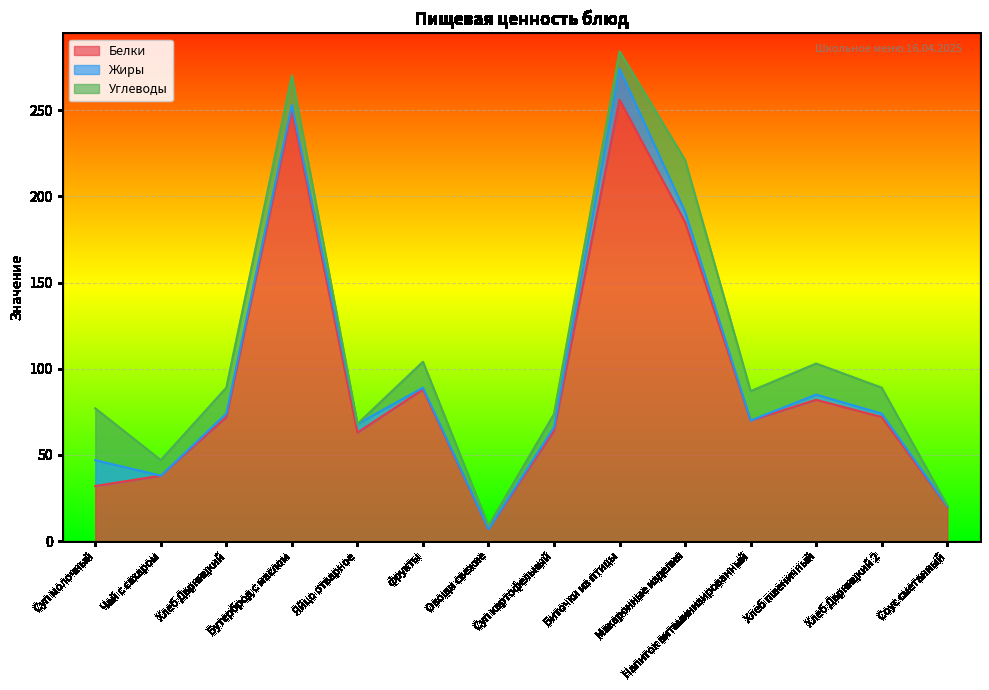

What is the sum of the Белки values at Соус сметанный and Яйцо отварное?

83.0